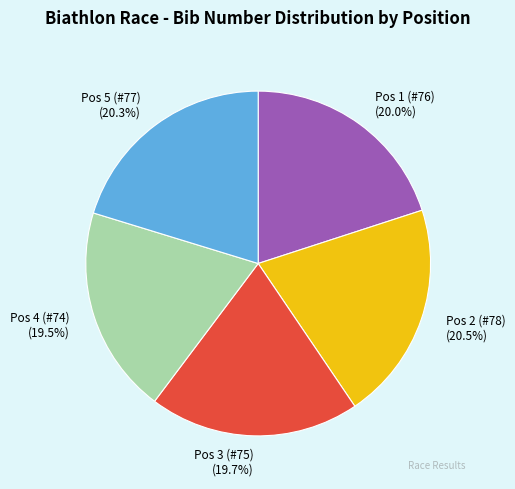

How many segments does this pie chart have?

5